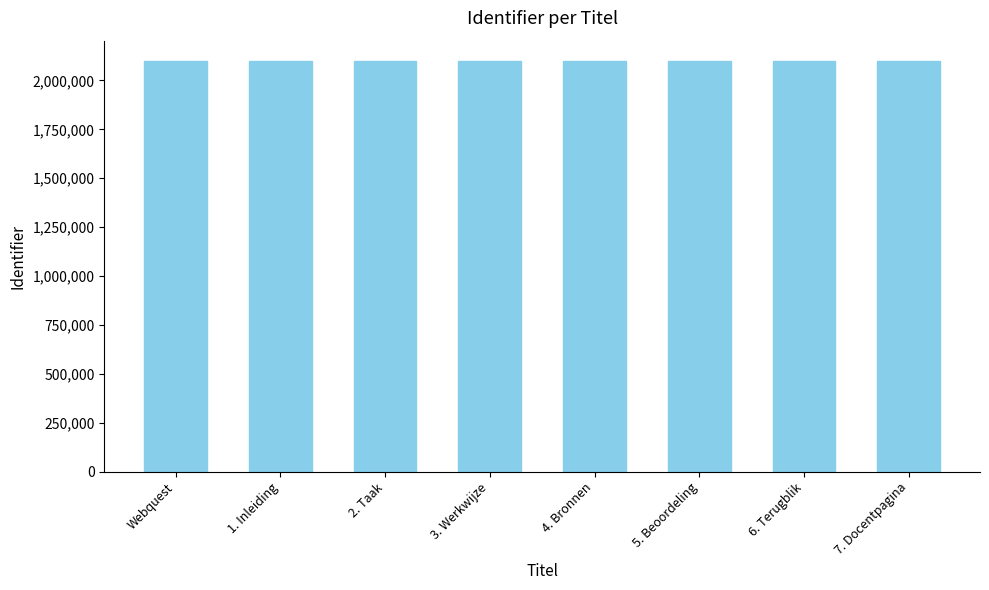

What is the minimum value shown in the chart?

2098439